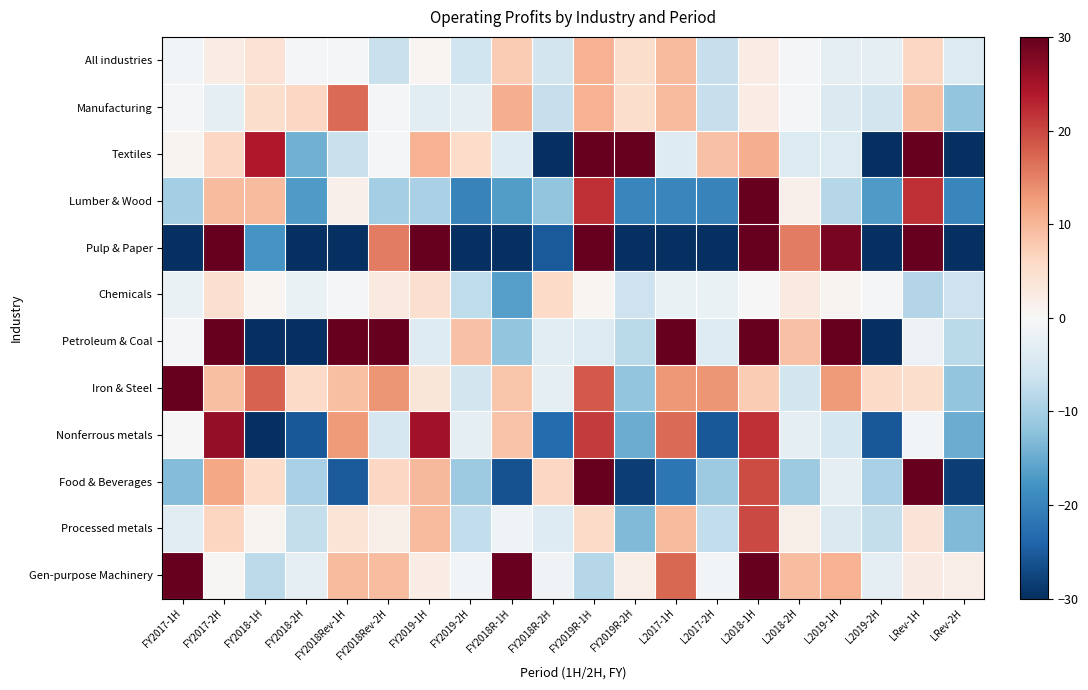

At LRev-1H, list the series in order from largest to smallest.

Textiles, Pulp & Paper, Food & Beverages, Lumber & Wood, Manufacturing, All industries, Iron & Steel, Processed metals, Gen-purpose Machinery, Nonferrous metals, Petroleum & Coal, Chemicals